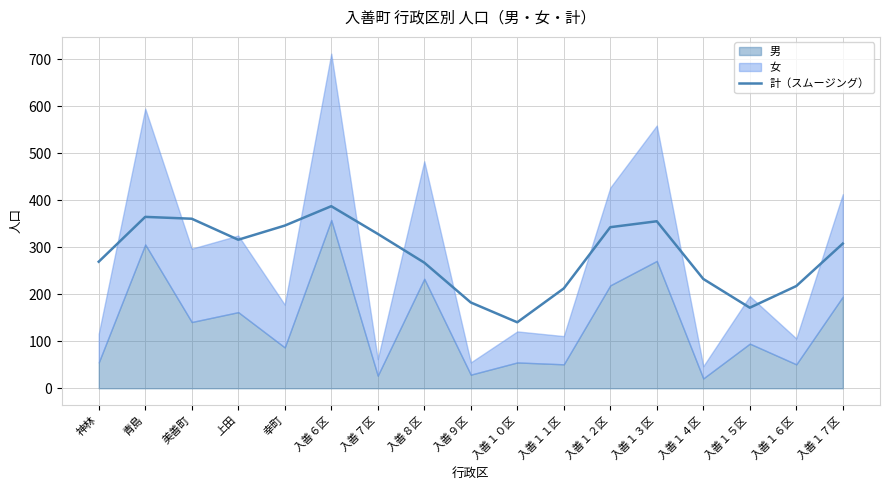

How many values are below 307?

8